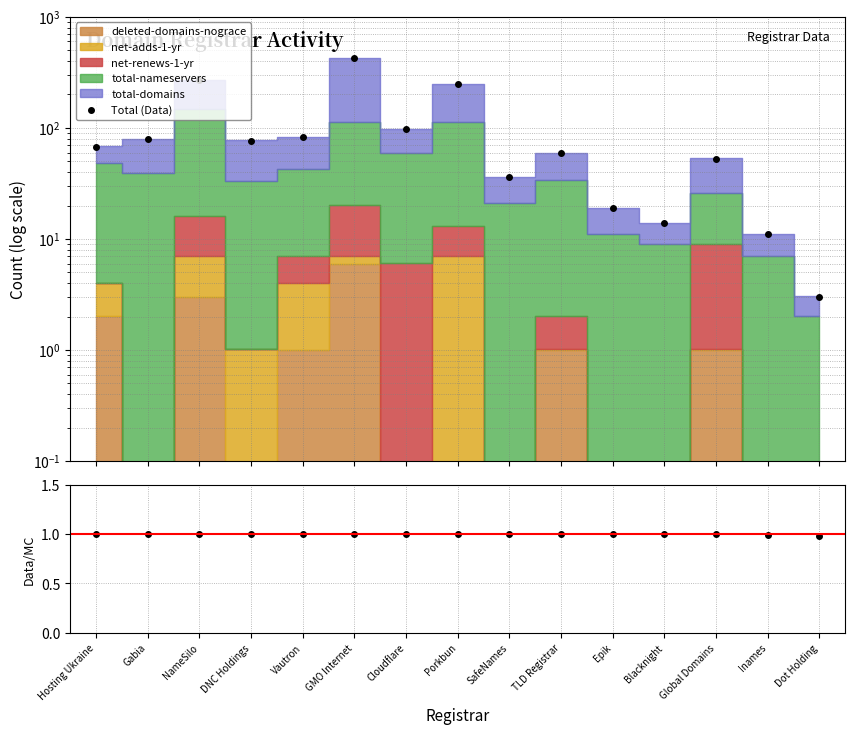

How many values in the Total (Data) series are below 68?

7